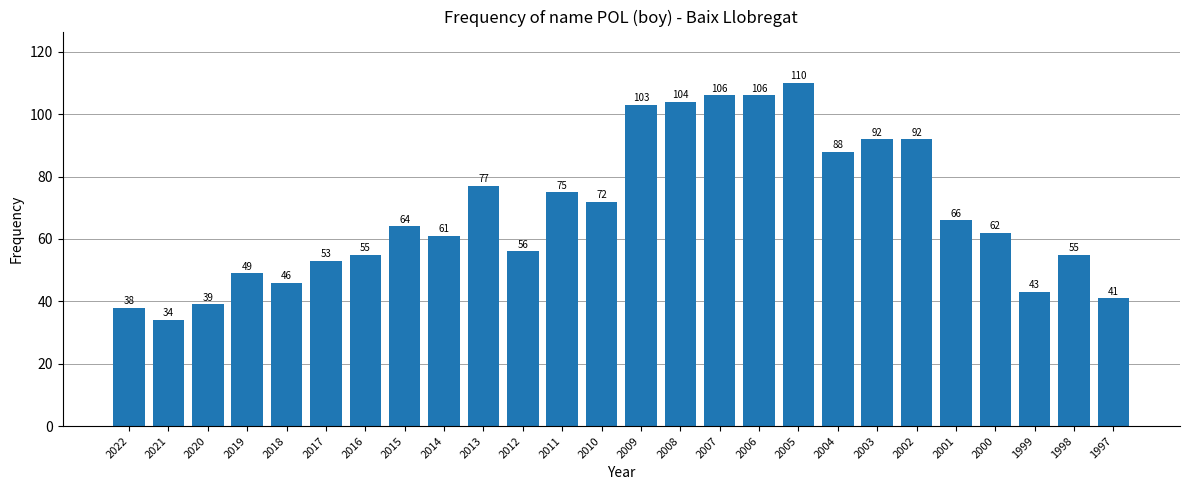

What is the change in value from 2012 to 2011?

+19